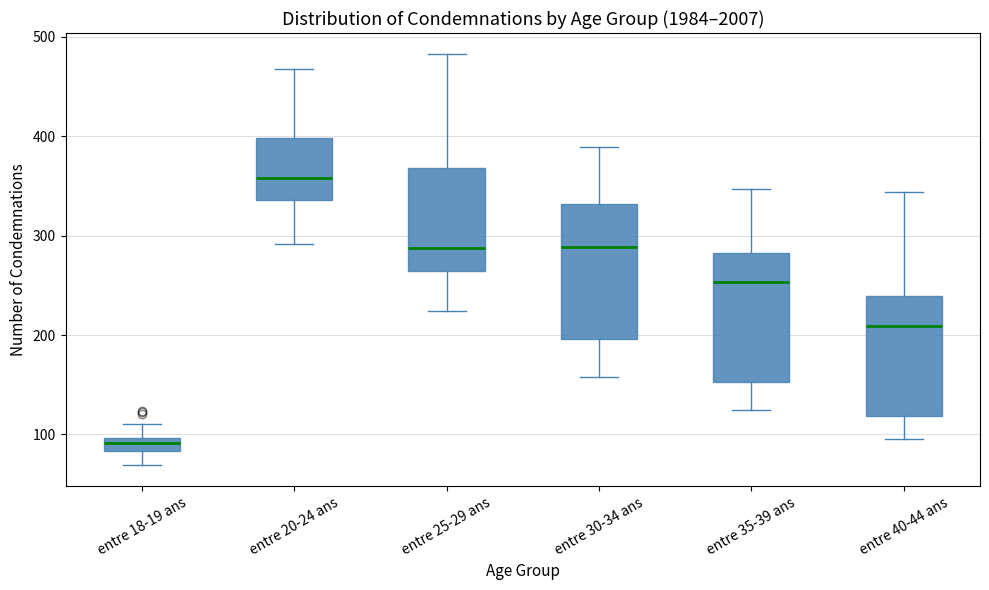

Which box's median line is the lowest?

entre 18-19 ans